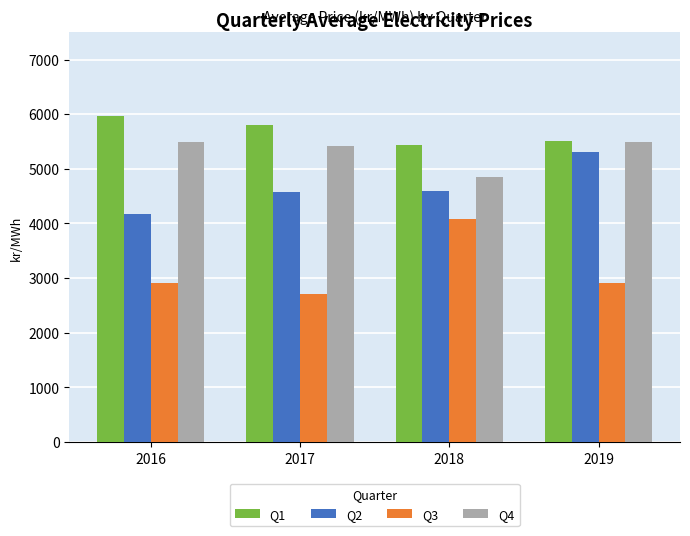

Which series changed the most between 2017 and 2018?

Q3